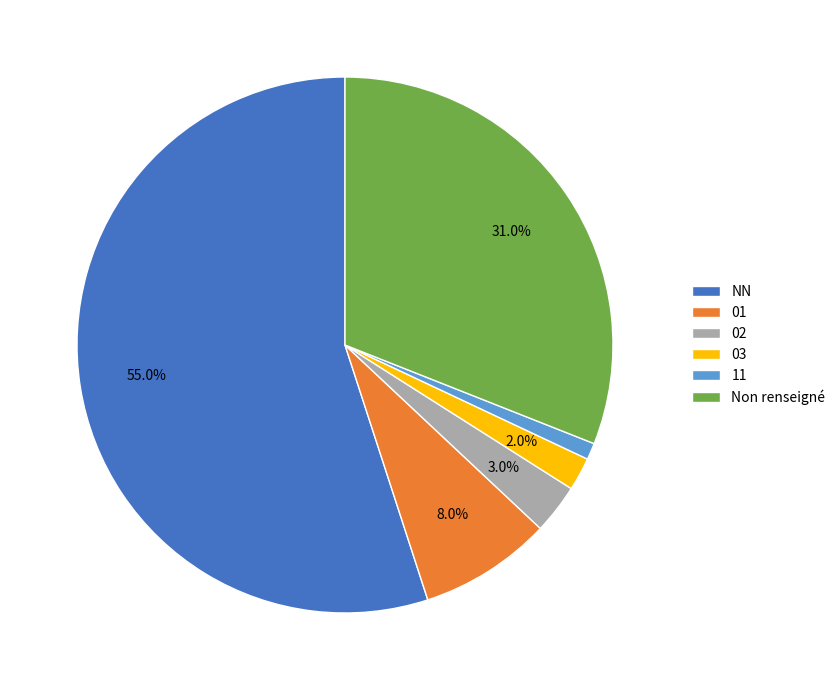

Combined, do NN and 01 account for over 50%?

Yes